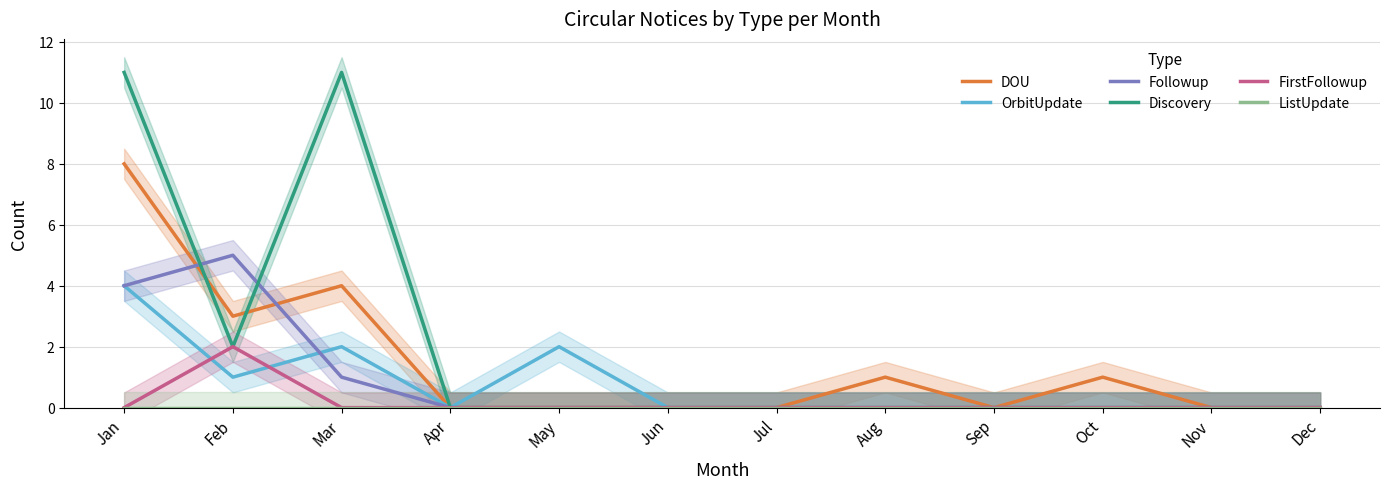

Reading left to right, transcribe all the data shown in this chart.

DOU: Jan=8	Feb=3	Mar=4	Apr=0	May=0	Jun=0	Jul=0	Aug=1	Sep=0	Oct=1	Nov=0	Dec=0
OrbitUpdate: Jan=4	Feb=1	Mar=2	Apr=0	May=2	Jun=0	Jul=0	Aug=0	Sep=0	Oct=0	Nov=0	Dec=0
Followup: Jan=4	Feb=5	Mar=1	Apr=0	May=0	Jun=0	Jul=0	Aug=0	Sep=0	Oct=0	Nov=0	Dec=0
Discovery: Jan=11	Feb=2	Mar=11	Apr=0	May=0	Jun=0	Jul=0	Aug=0	Sep=0	Oct=0	Nov=0	Dec=0
FirstFollowup: Jan=0	Feb=2	Mar=0	Apr=0	May=0	Jun=0	Jul=0	Aug=0	Sep=0	Oct=0	Nov=0	Dec=0
ListUpdate: Jan=0	Feb=0	Mar=0	Apr=0	May=0	Jun=0	Jul=0	Aug=0	Sep=0	Oct=0	Nov=0	Dec=0